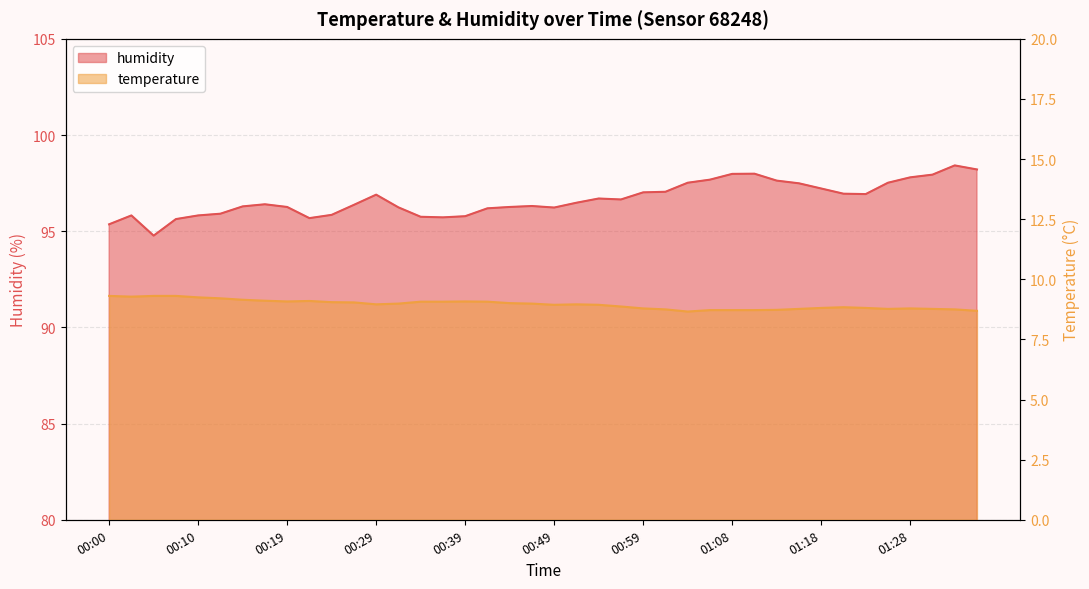

Which series has the largest total across all categories?

humidity